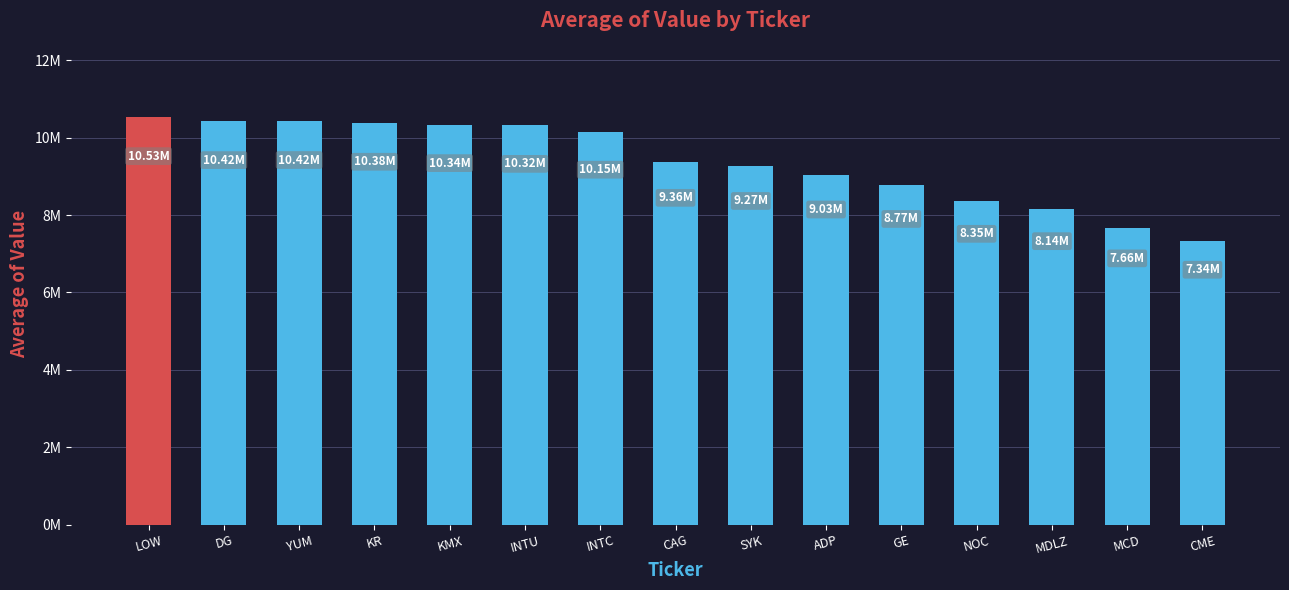

Rank the categories by value from highest to lowest.

LOW, YUM, DG, KR, KMX, INTU, INTC, CAG, SYK, ADP, GE, NOC, MDLZ, MCD, CME